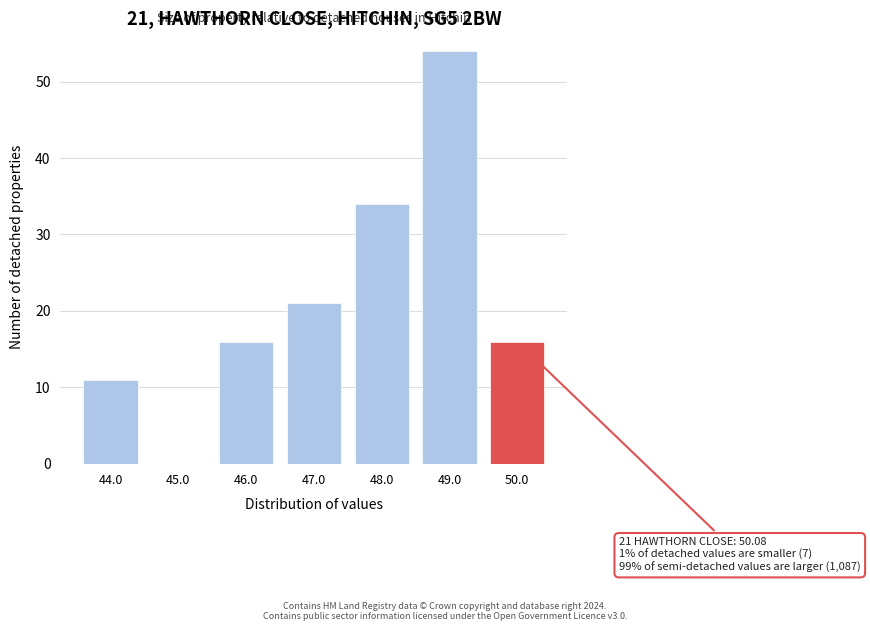

Reading left to right, transcribe all the data shown in this chart.

44.0=11	45.0=0	46.0=16	47.0=21	48.0=34	49.0=54	50.0=16